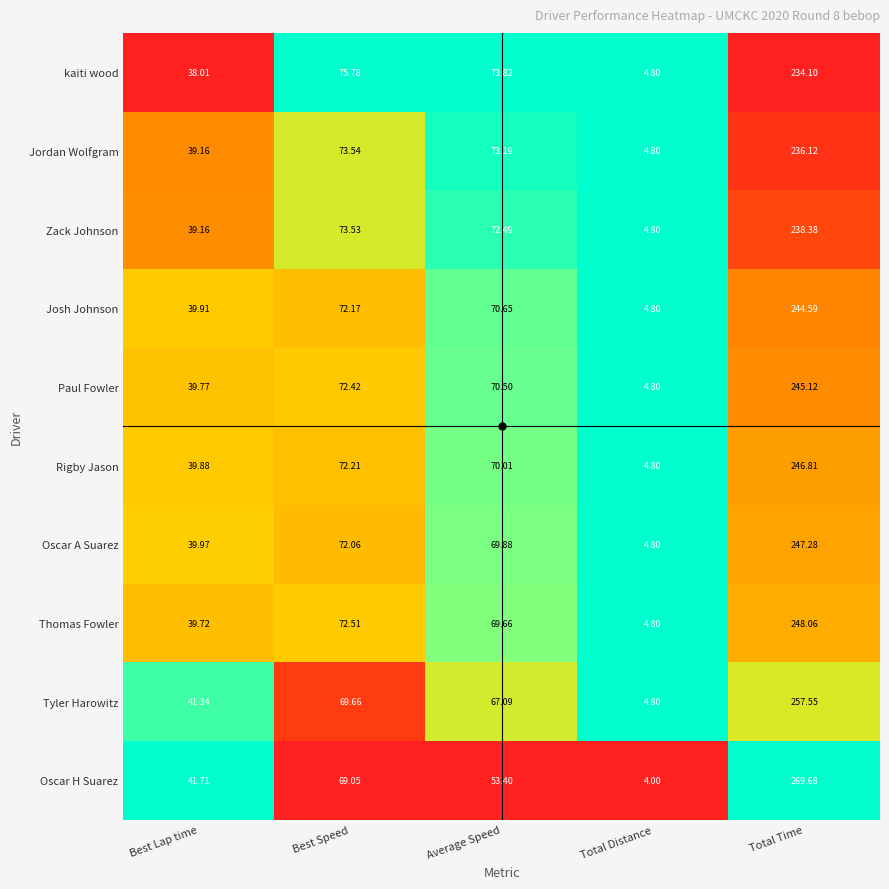

Which series has the largest range (max minus min)?

Oscar H Suarez